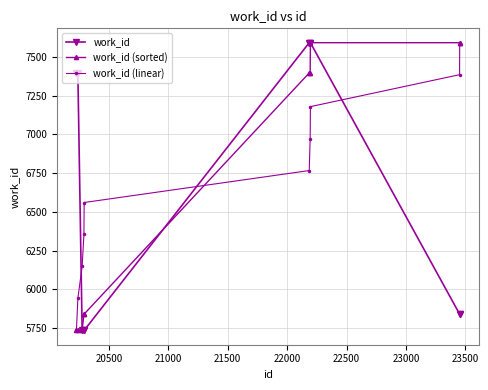

What is the minimum value for work_id (sorted)?

5736.0